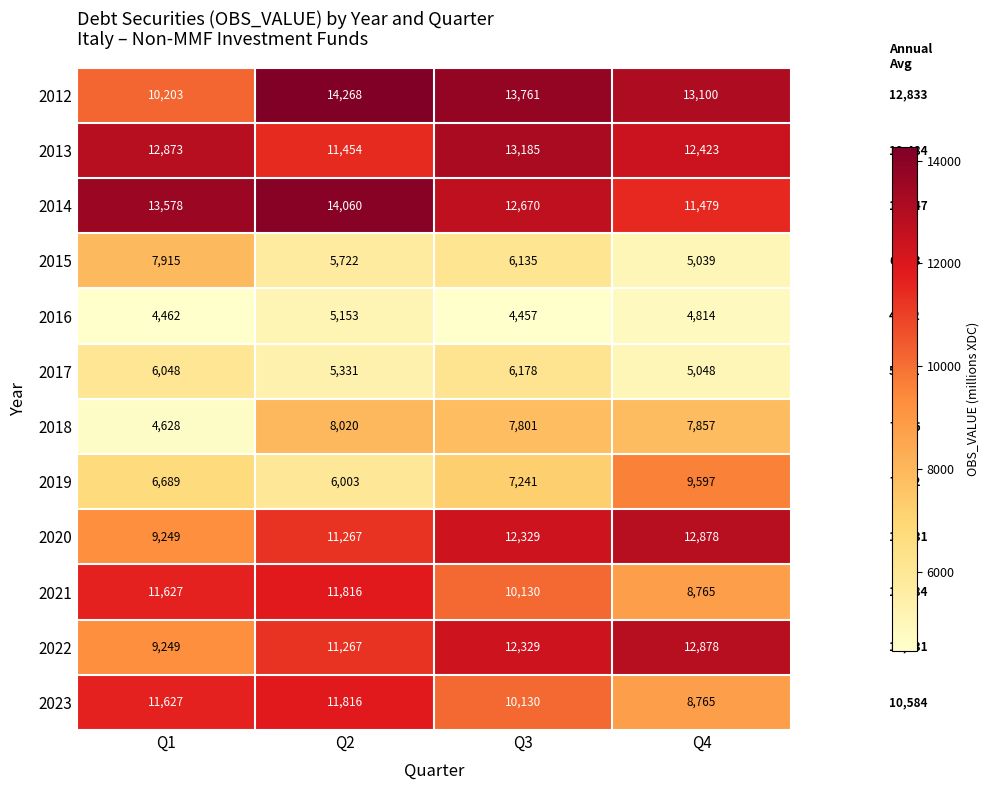

What is the smallest value displayed?

4457